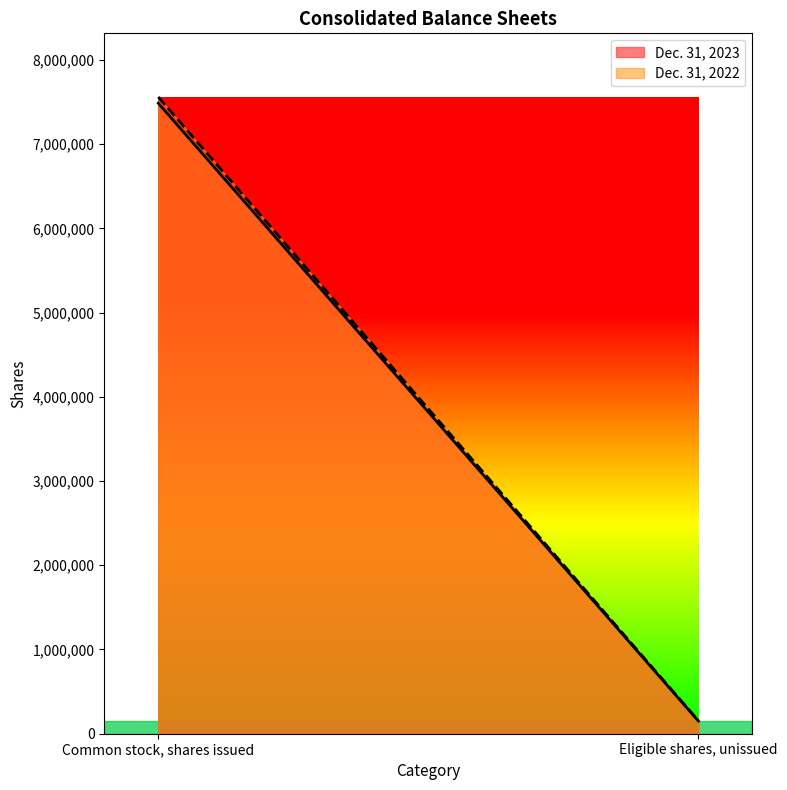

What is the label of the 1st point from the left?

Common stock, shares issued